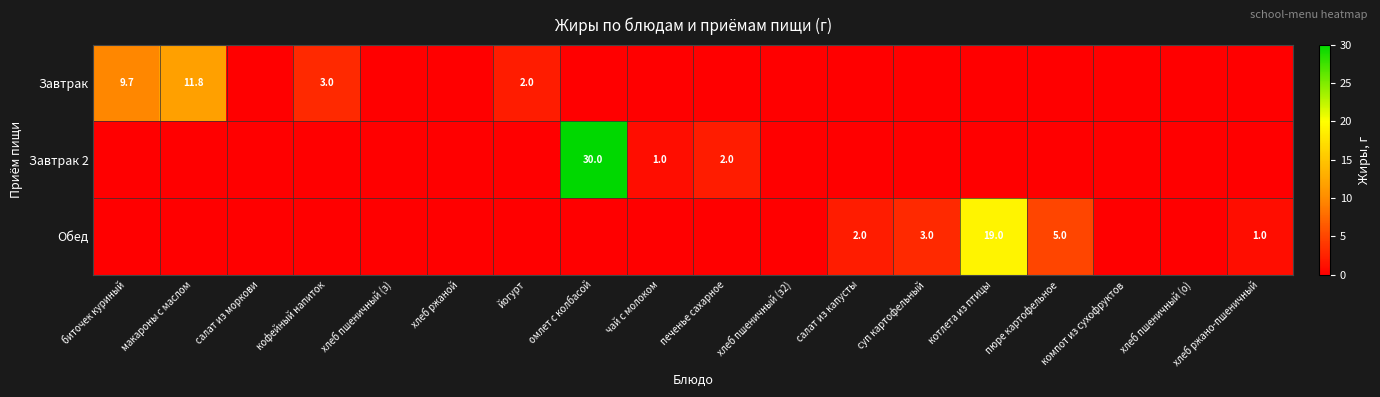

How many positive values does the Обед series have?

5